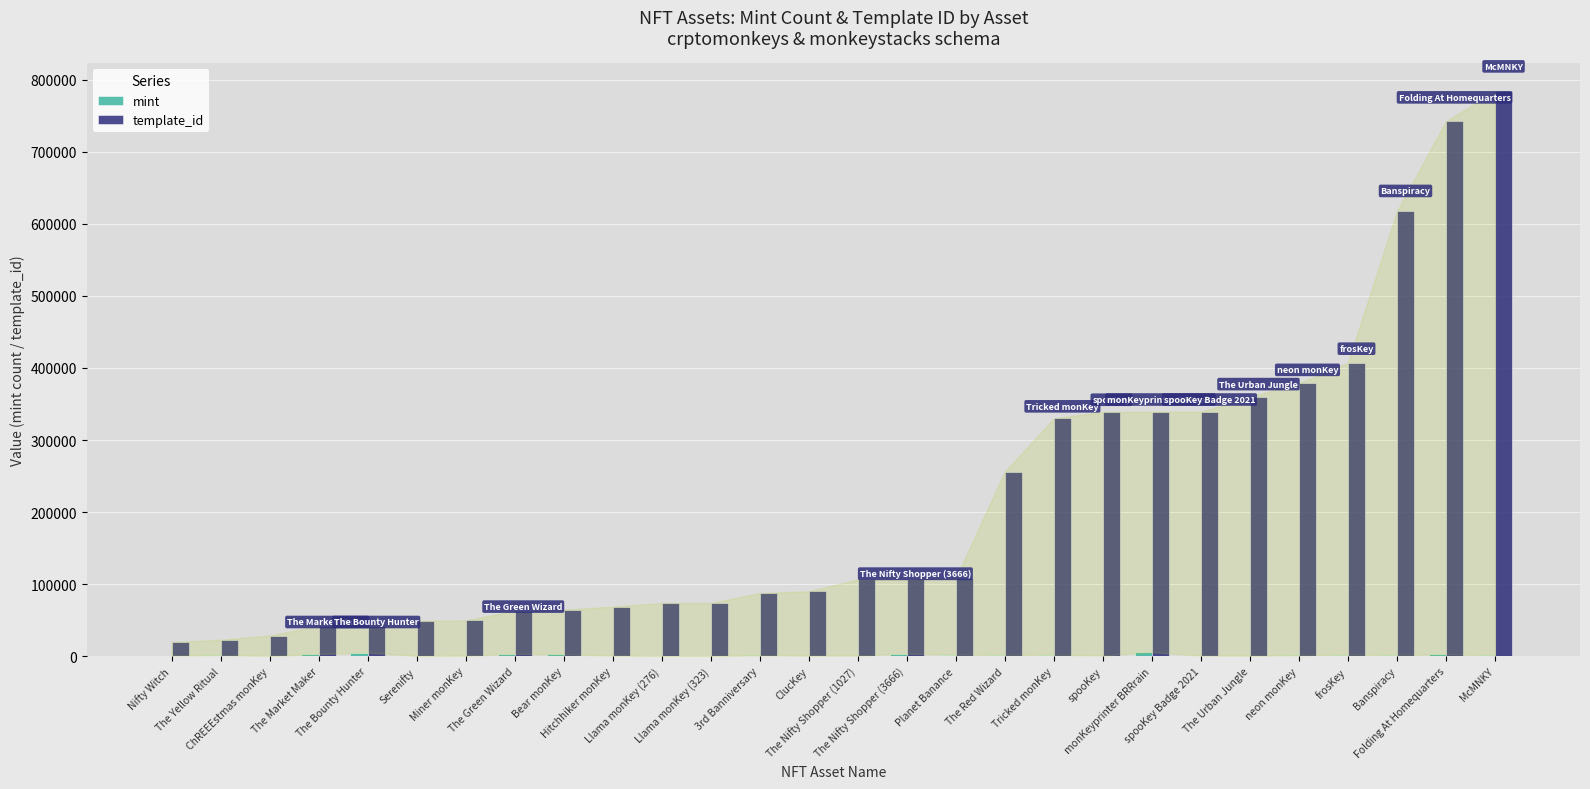

Between Hitchhiker monKey and 3rd Banniversary, which series saw the biggest shift?

template_id